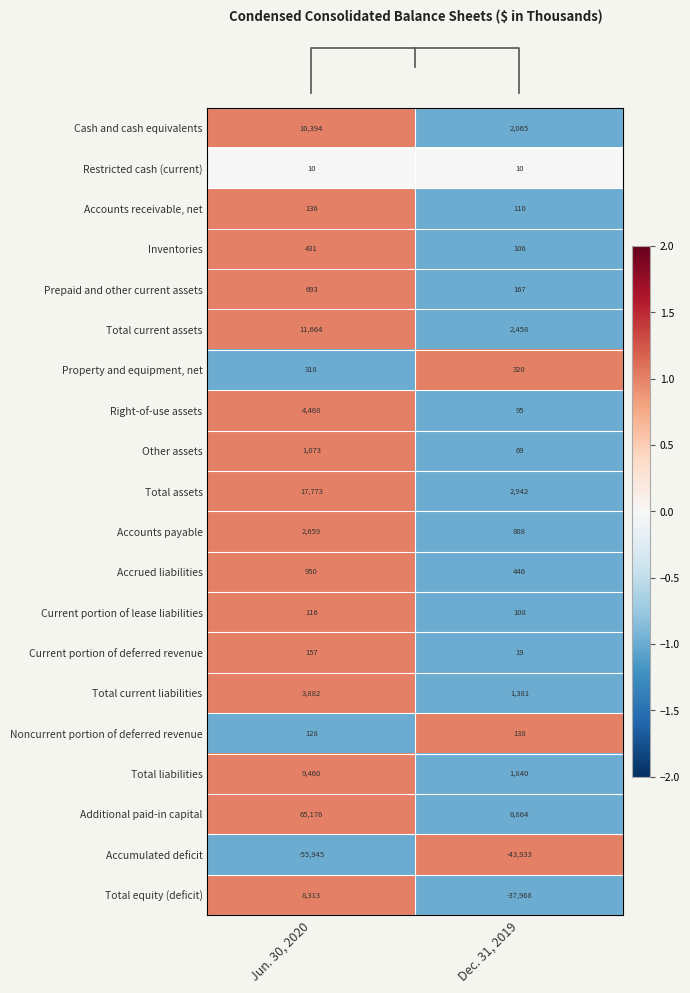

How many values in the Accounts receivable, net series are below 136?

1